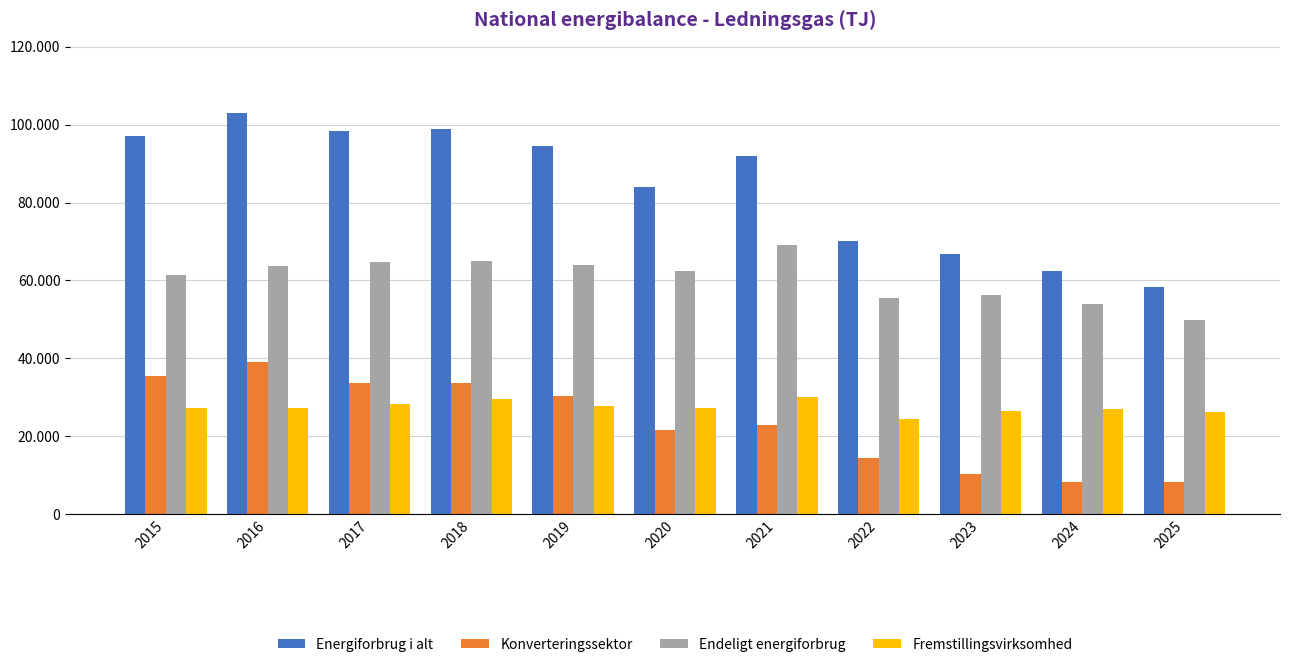

Reading left to right, transcribe all the data shown in this chart.

Energiforbrug i alt: 2015=97012	2016=102889	2017=98472	2018=98920	2019=94508	2020=84063	2021=91974	2022=70085	2023=66786	2024=62378	2025=58238
Konverteringssektor: 2015=35410	2016=39058	2017=33651	2018=33755	2019=30439	2020=21507	2021=22838	2022=14530	2023=10316	2024=8398	2025=8343
Endeligt energiforbrug: 2015=61483	2016=63712	2017=64702	2018=65046	2019=63952	2020=62446	2021=69026	2022=55443	2023=56358	2024=53867	2025=49783
Fremstillingsvirksomhed: 2015=27272	2016=27244	2017=28301	2018=29521	2019=27863	2020=27379	2021=29993	2022=24495	2023=26560	2024=27012	2025=26209